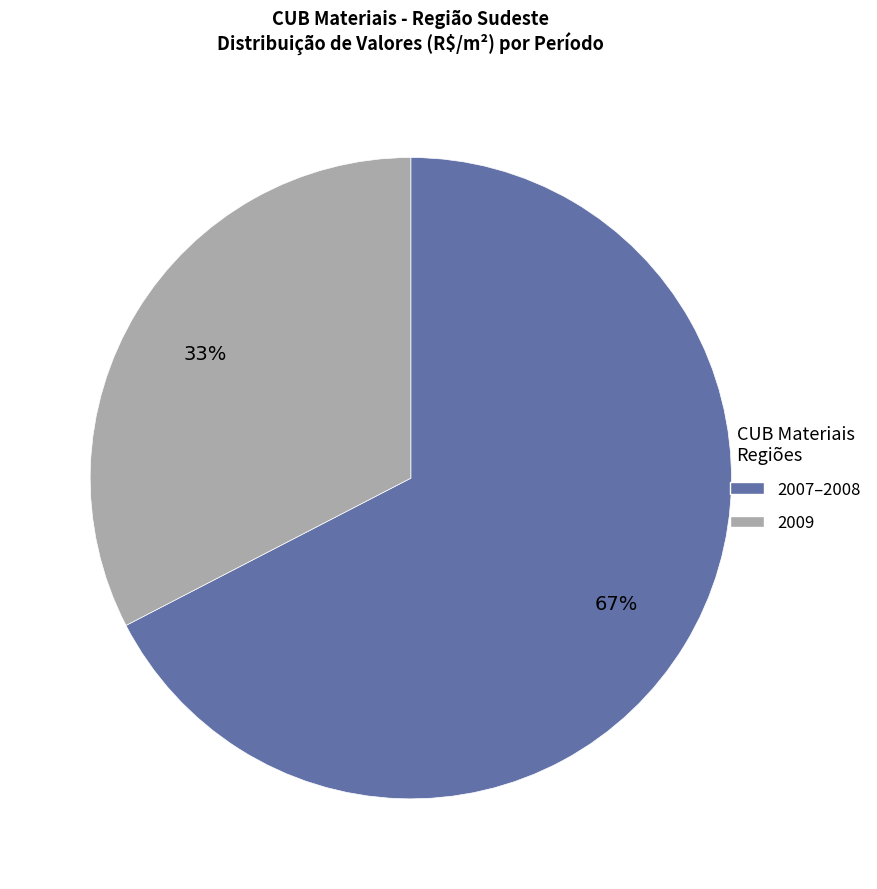

Is there any slice that represents more than half of the pie?

Yes